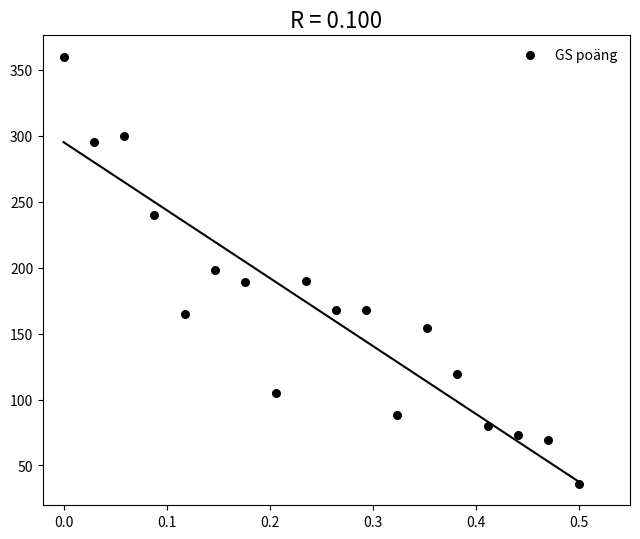

What is the range of Y values (max minus min)?

324